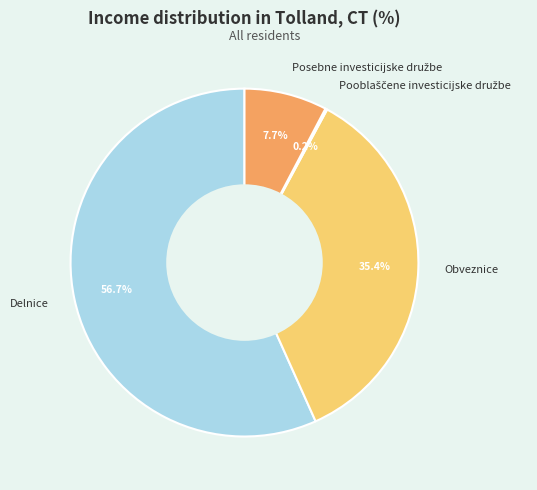

Which slice is the largest?

Delnice